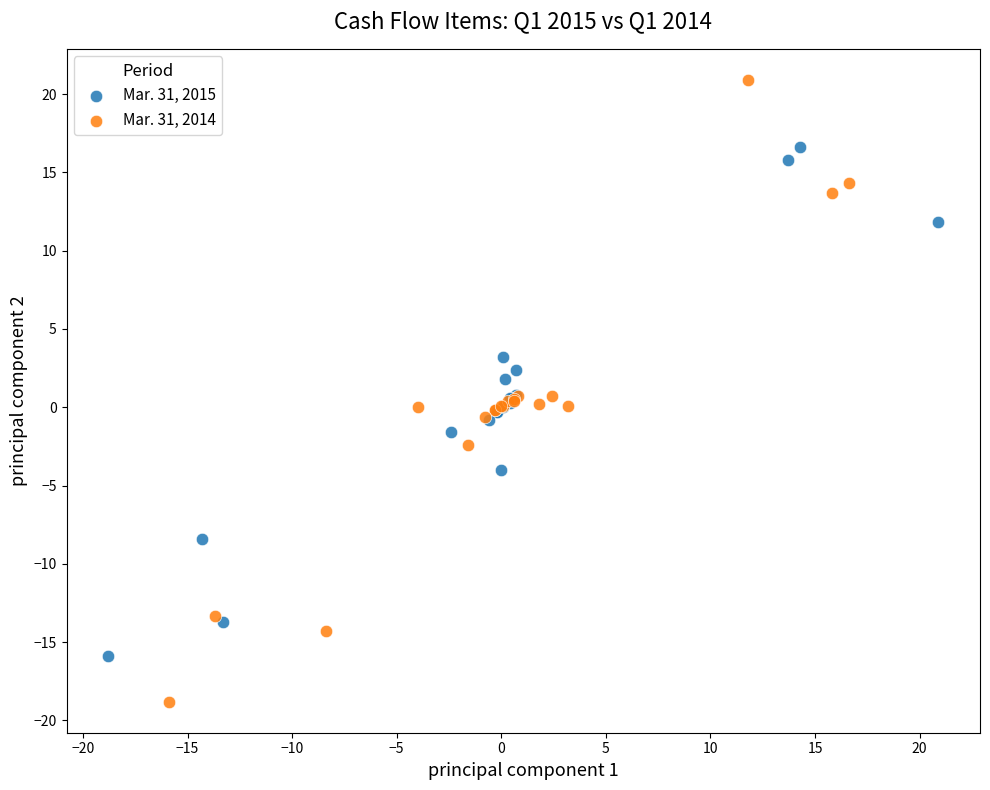

What are all the series names shown in the legend?

Mar. 31, 2015, Mar. 31, 2014